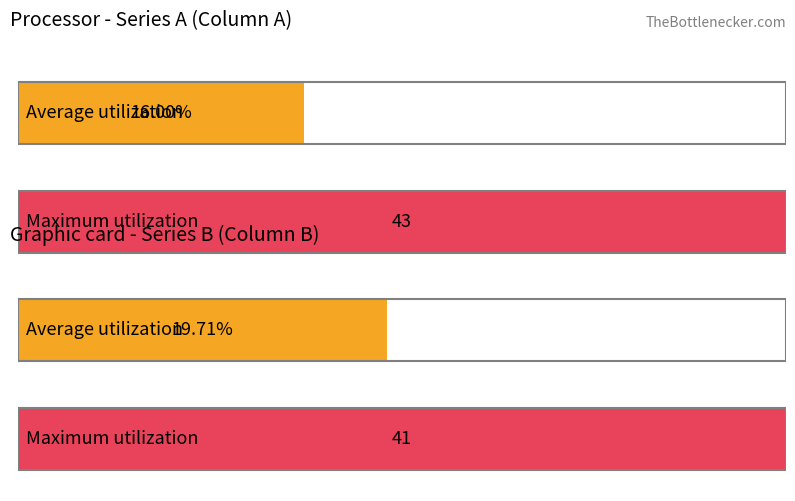

List the series in order of their overall mean, lowest first.

A, B